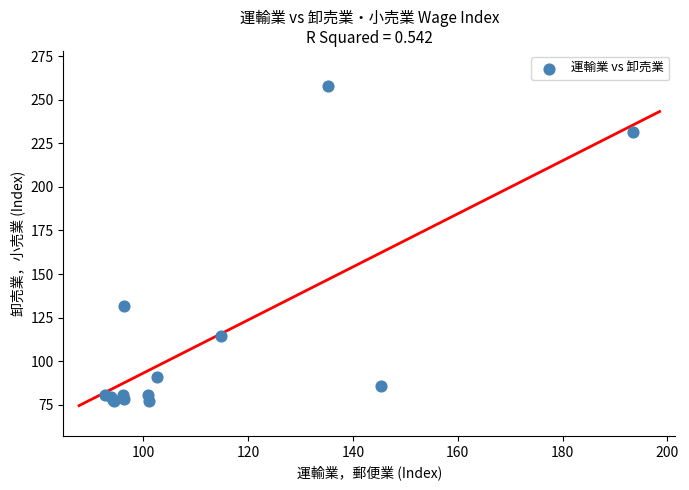

What Y value in the scatter plot is closest to 167?

131.9